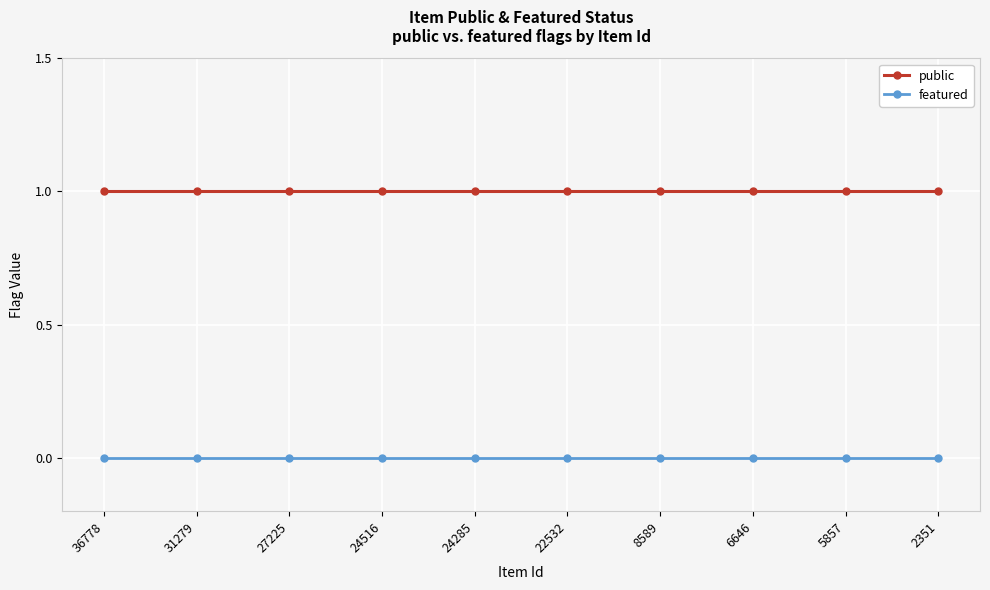

Rank the series by their maximum value, from highest to lowest.

public, featured